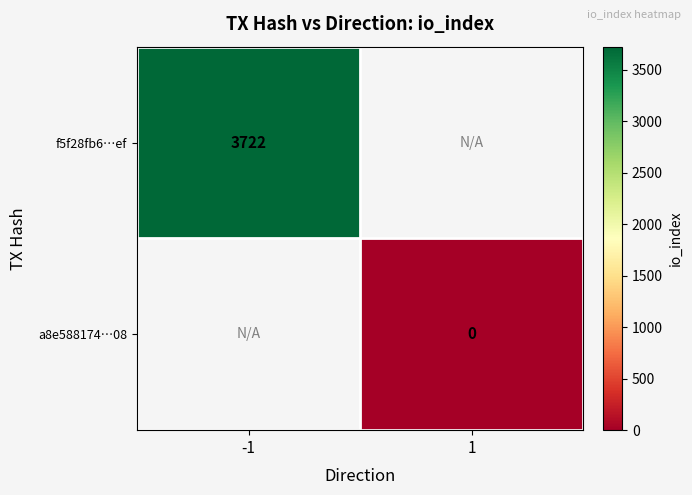

Between 1 and -1, which is larger?

-1